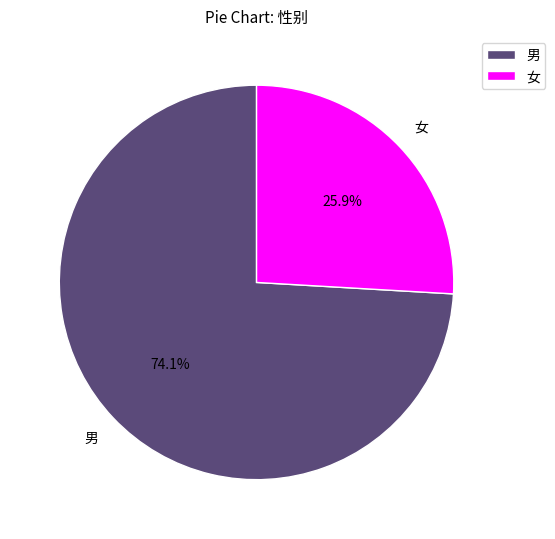

Between 男 and 女, which is larger?

男